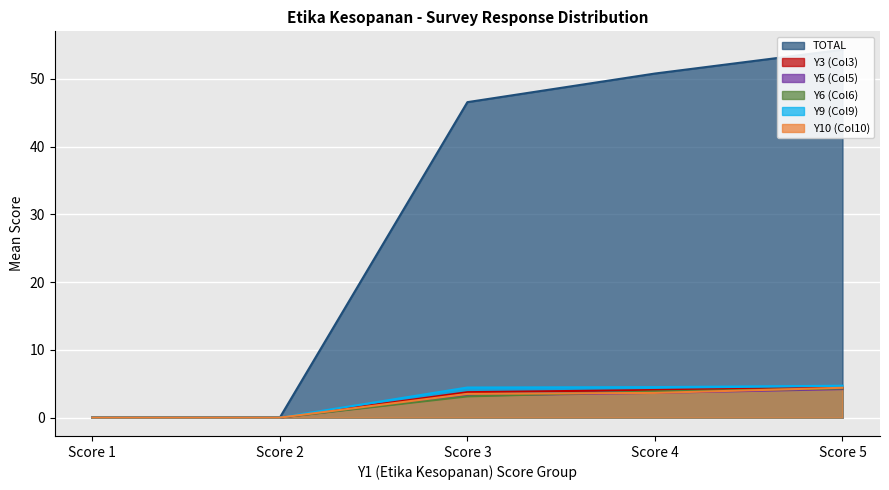

The value of Y6 (Col6) at Score 5 is 2.1. True or false?

False